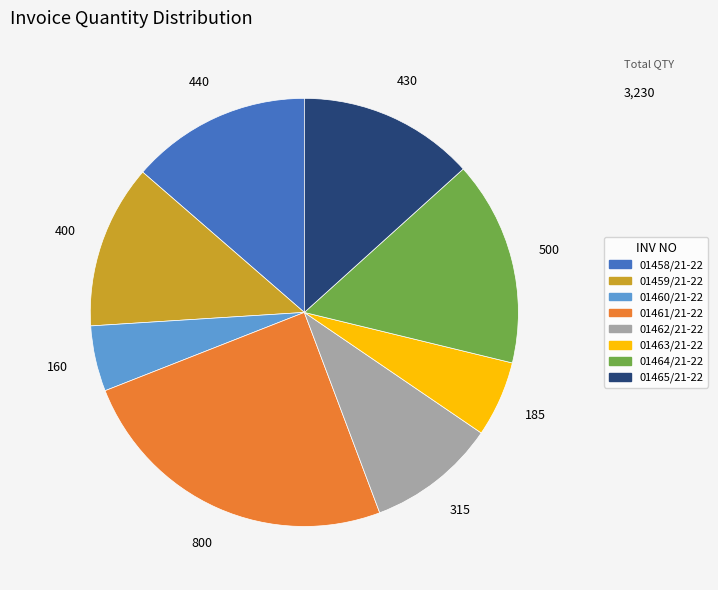

Is it true that 01465/21-22 is 20% of the pie?

False